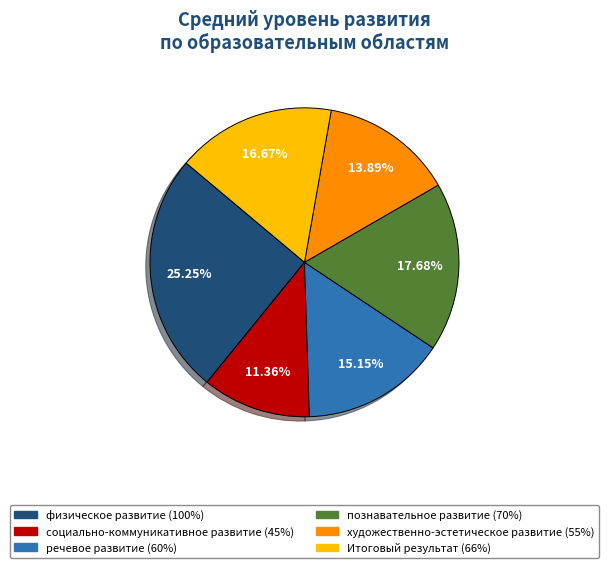

Is there any slice that represents more than half of the pie?

No